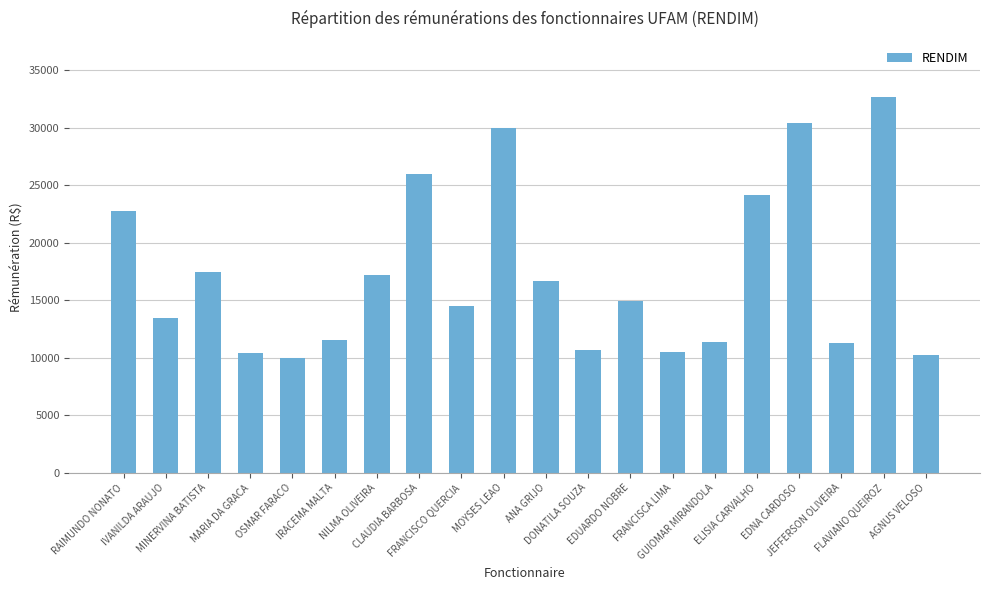

What is the approximate value at IVANILDA ARAUJO?

13505.8